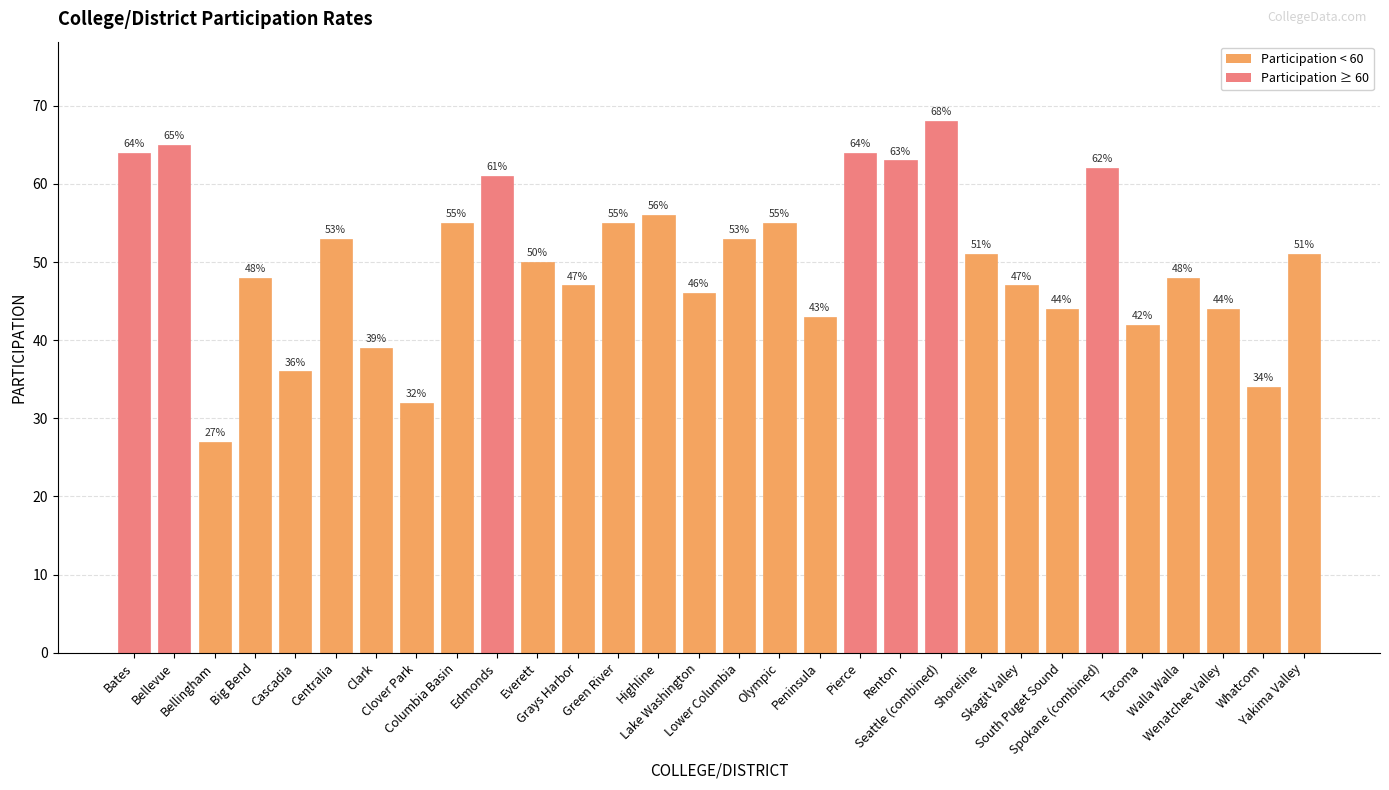

What is the difference between the second highest and minimum values?

38